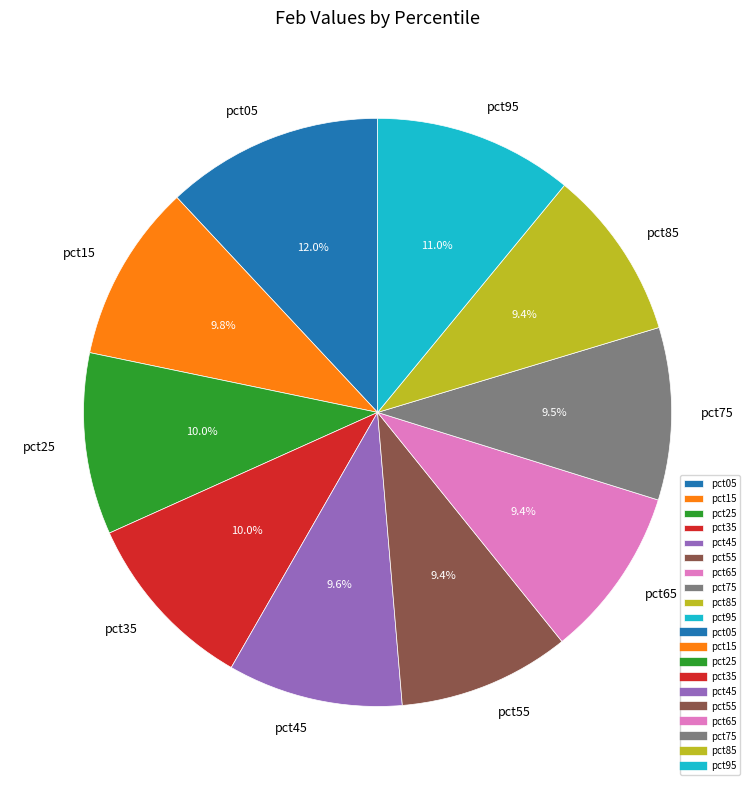

How much of the chart is everything except pct25?

90.0%